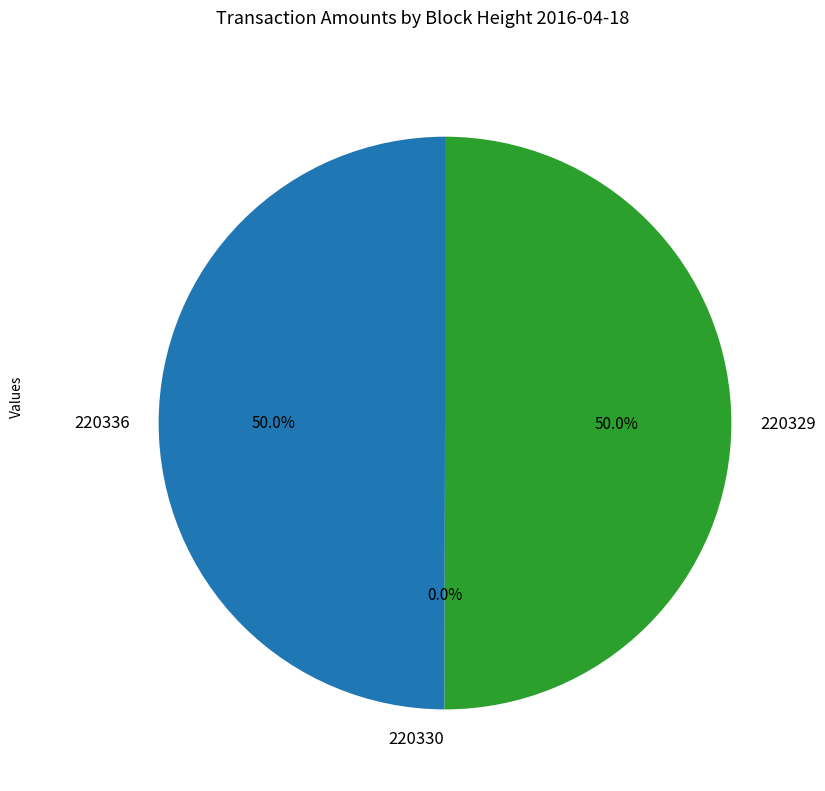

Between 220329 and 220330, which is larger?

220329